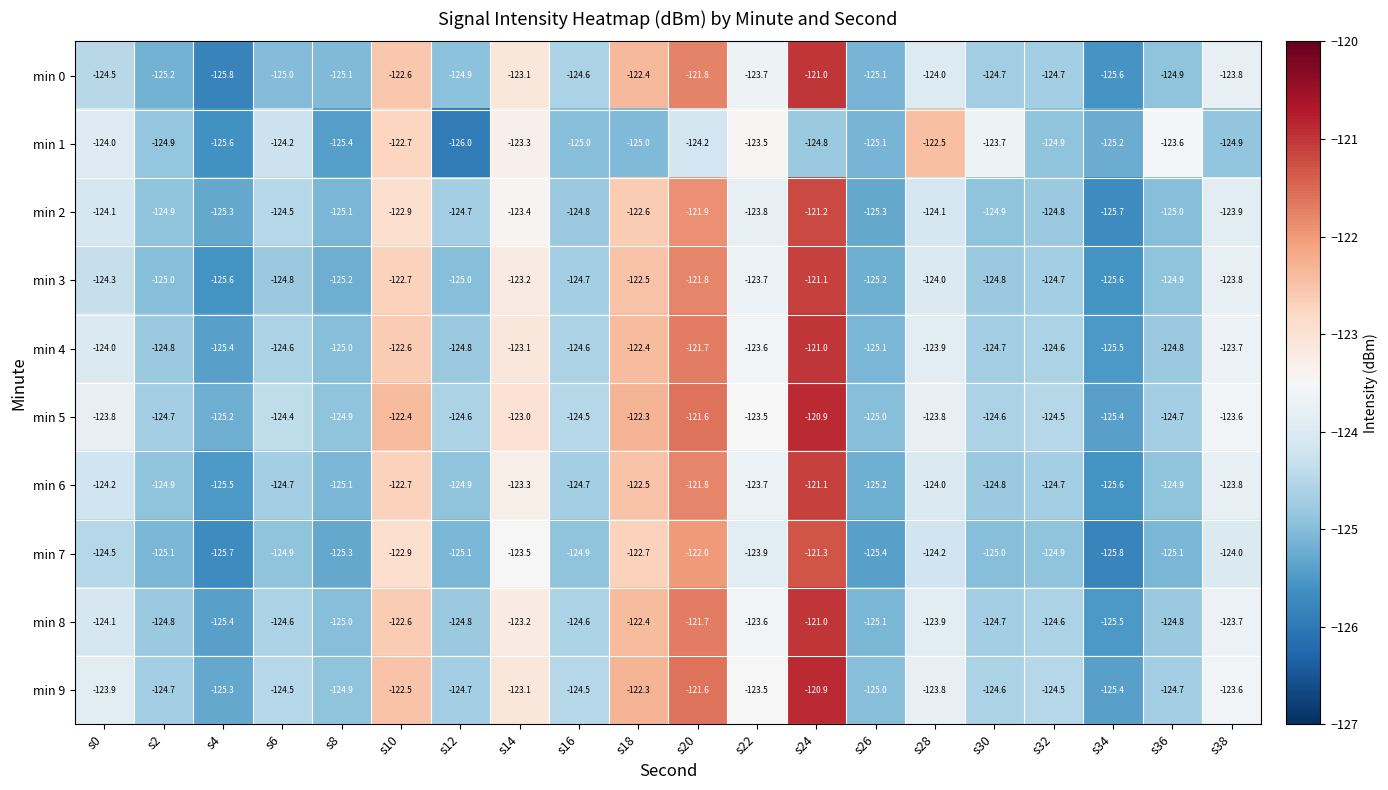

What is the smallest value displayed?

-126.0